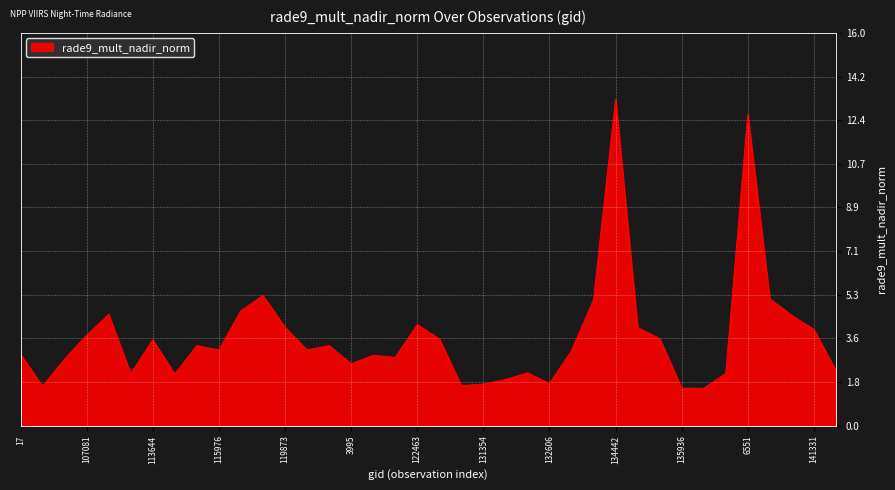

What is the minimum value shown in the chart?

1.5